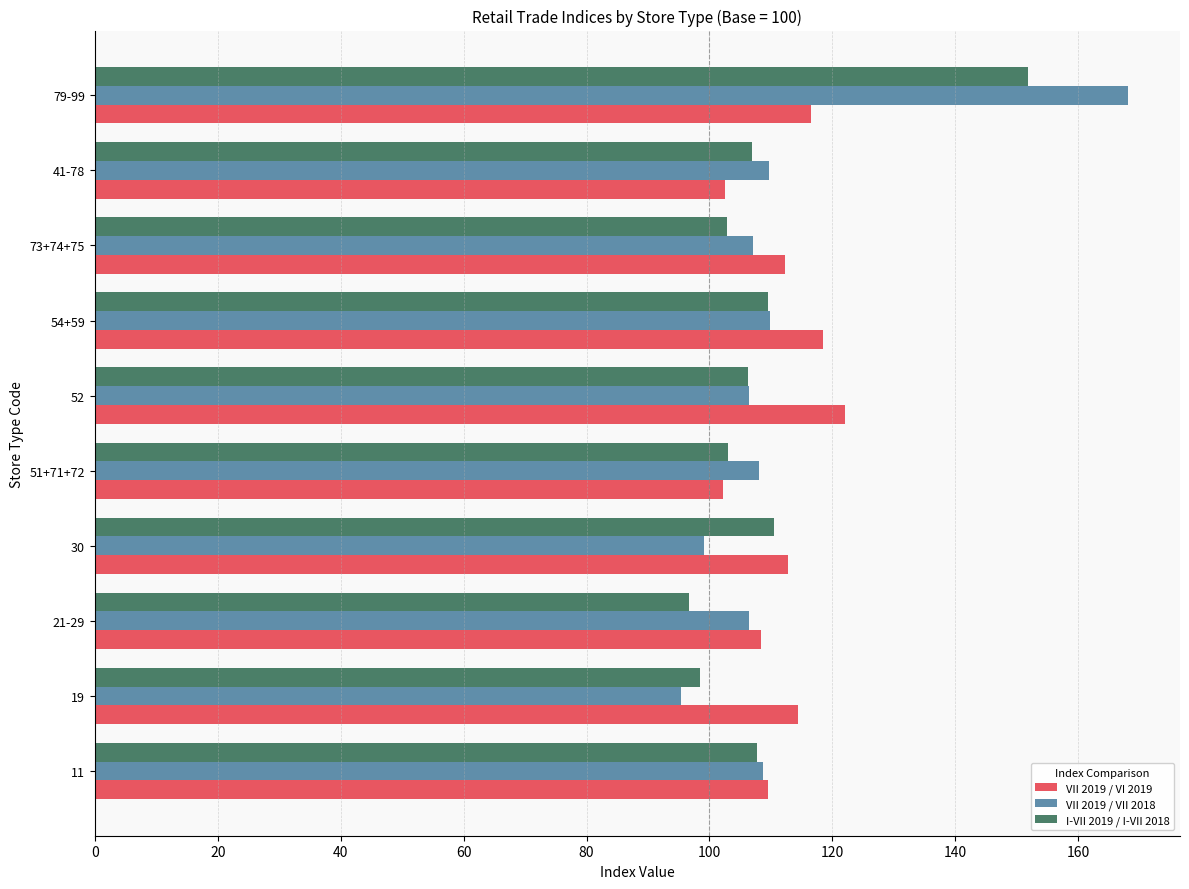

What is the difference between the highest and lowest values at 30?

13.7